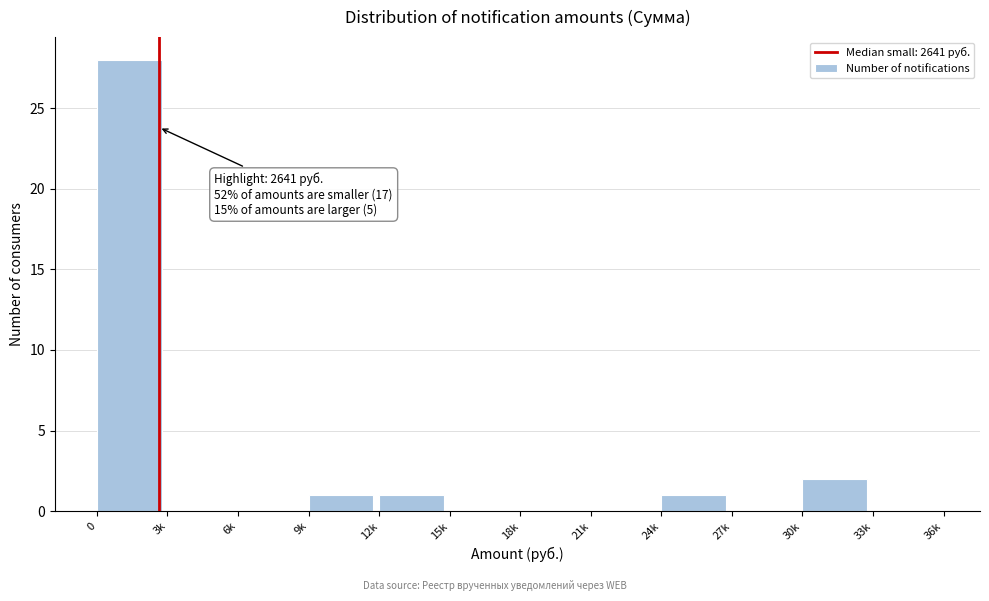

Reading left to right, what are all the values shown in this chart?

0=28	3k=0	6k=0	9k=1	12k=1	15k=0	18k=0	21k=0	24k=1	27k=0	30k=2	33k=0